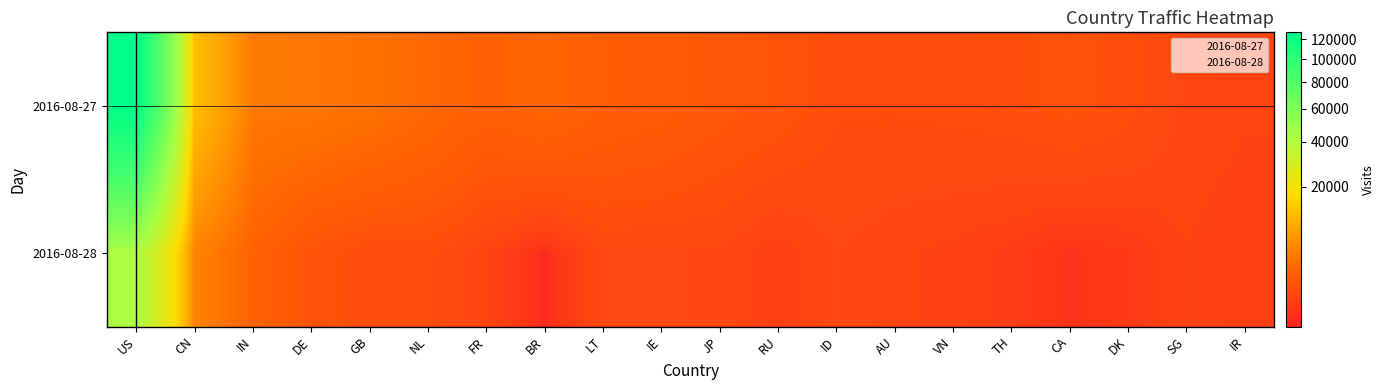

How many distinct data groups are displayed?

2